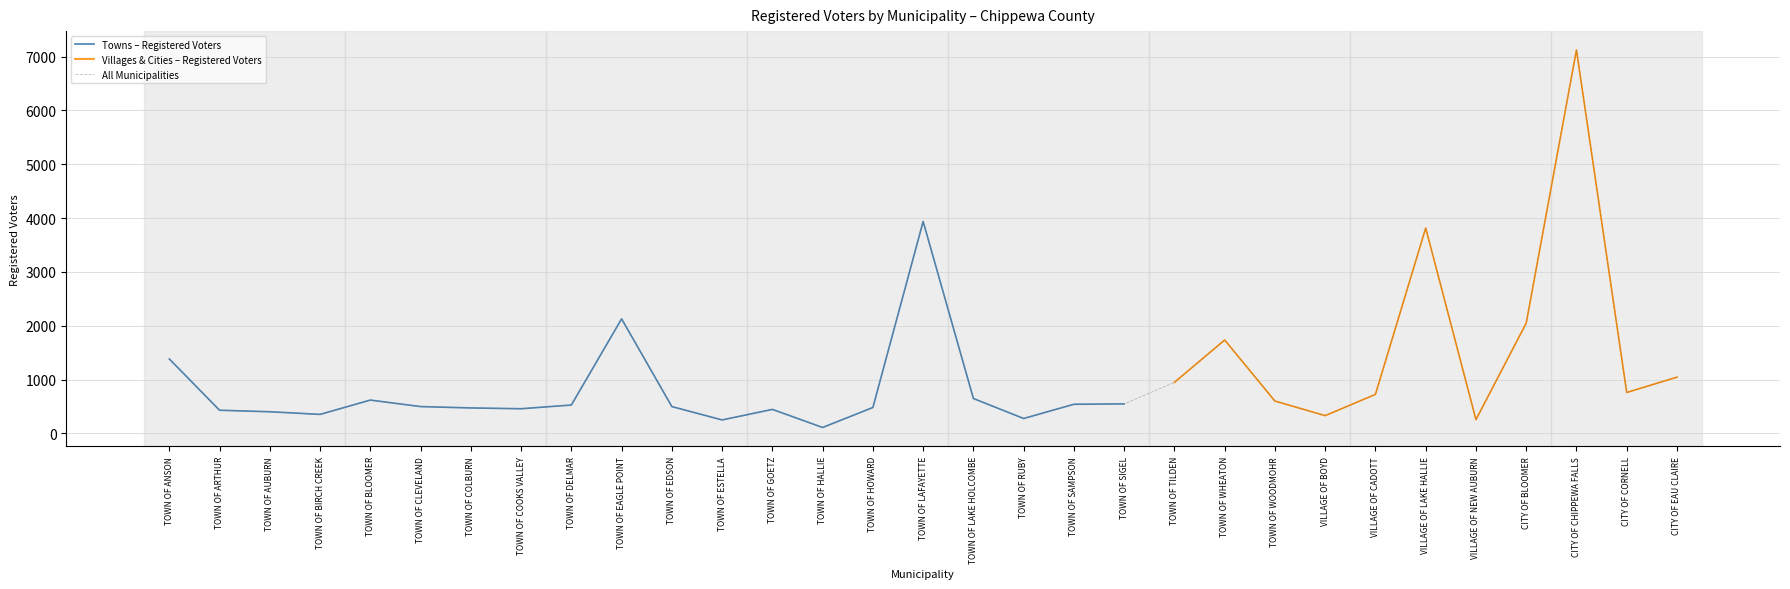

Between TOWN OF RUBY and TOWN OF HALLIE, which is larger?

TOWN OF RUBY